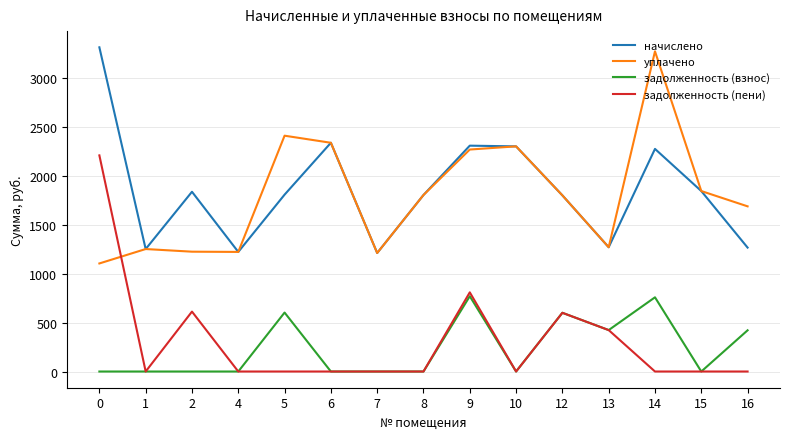

True or false: уплачено and задолженность (взнос) cross at least once.

False